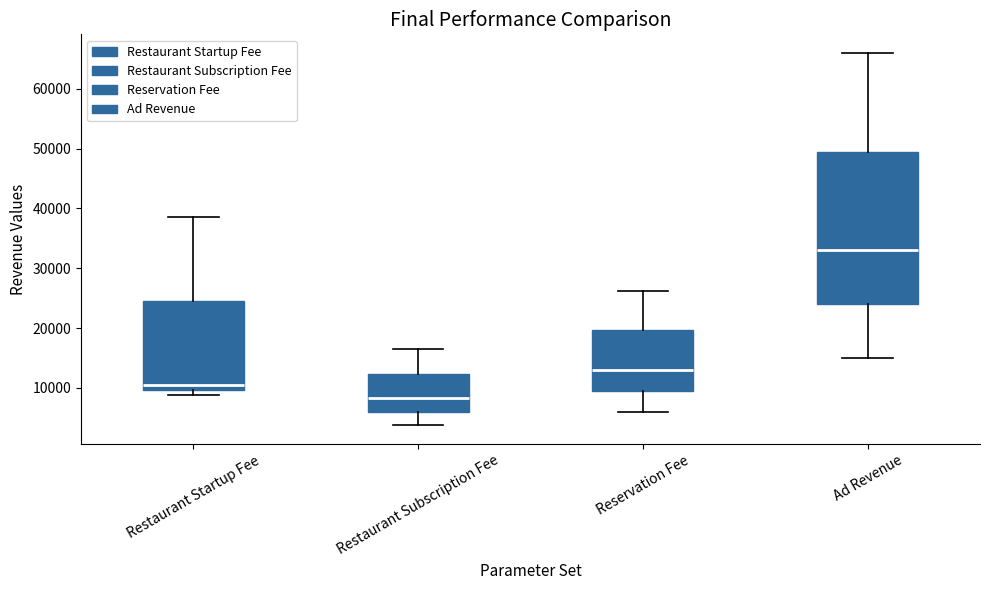

Reading left to right, read every box against the y-axis: the position of its median line, the range the box covers, and the ends of its whiskers. The values are not printed on the chart, so give them approximately, as read against the axis.

Restaurant Startup Fee: median 11000, box 10000 to 25000, whiskers 9000 to 39000
Restaurant Subscription Fee: median 8000, box 6000 to 12000, whiskers 4000 to 17000
Reservation Fee: median 13000, box 10000 to 20000, whiskers 6000 to 26000
Ad Revenue: median 33000, box 24000 to 50000, whiskers 15000 to 66000